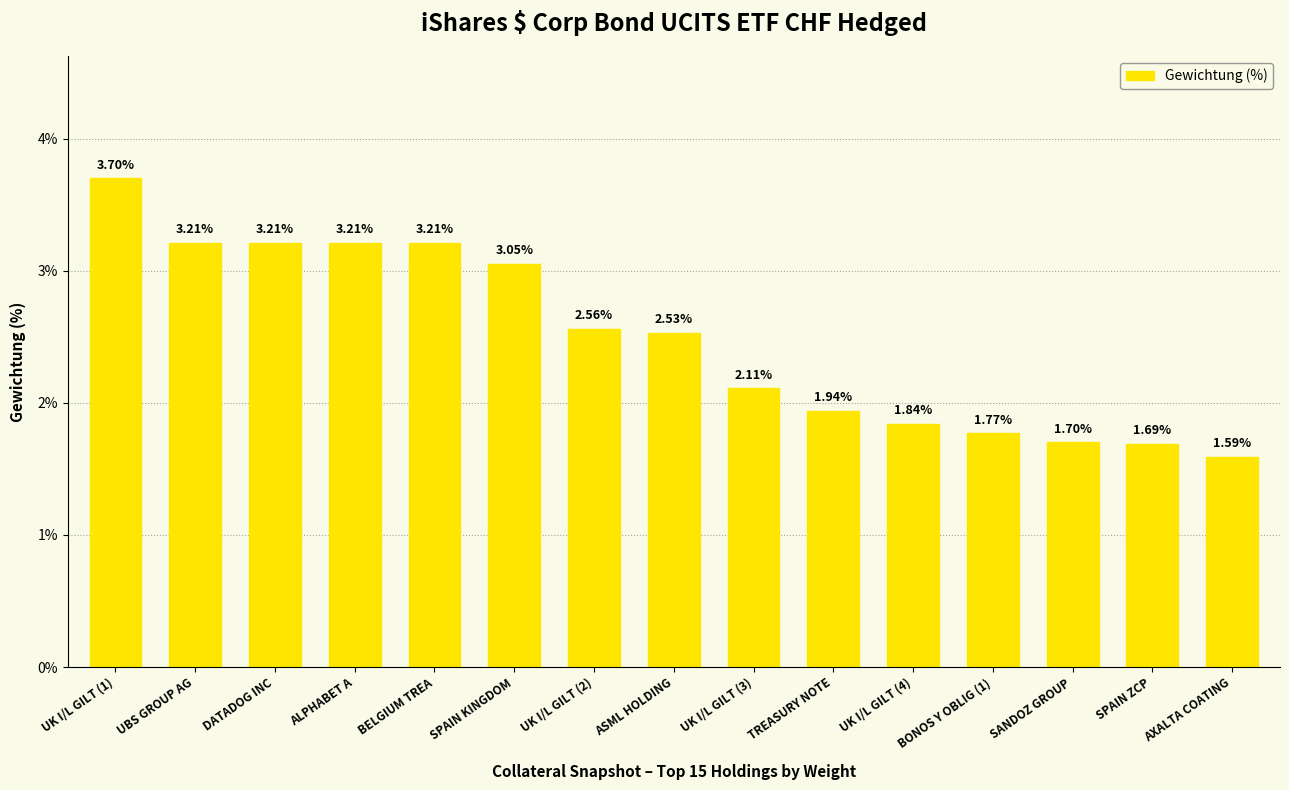

Which has a higher value, UBS GROUP AG or BONOS Y OBLIG (1)?

UBS GROUP AG